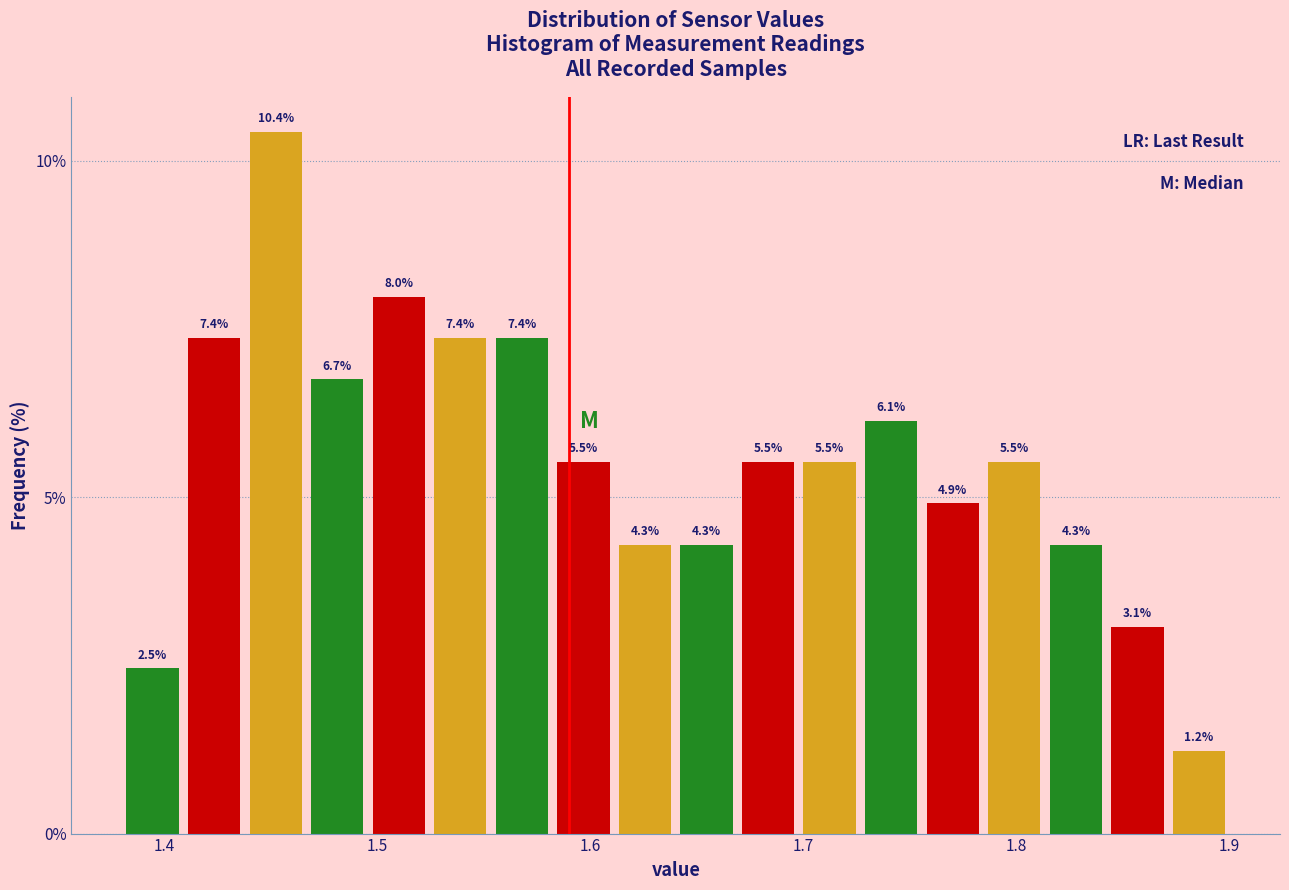

Around what value on the x-axis is the tallest bar? Give the approximate position of its centre, as read against the axis.

1.45